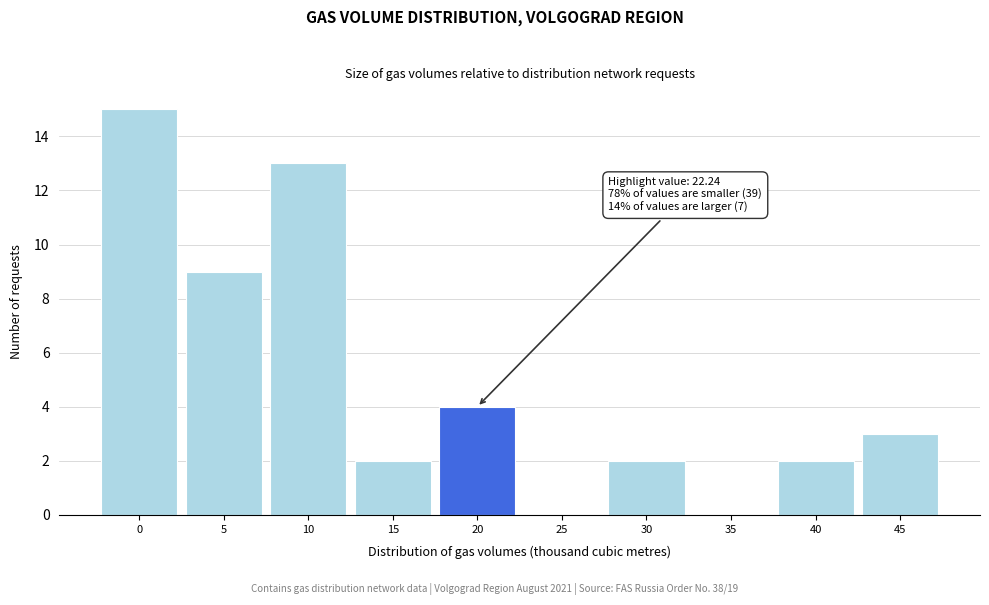

Reading left to right, list all the values displayed in this chart.

0=15	5=9	10=13	15=2	20=4	25=0	30=2	35=0	40=2	45=3